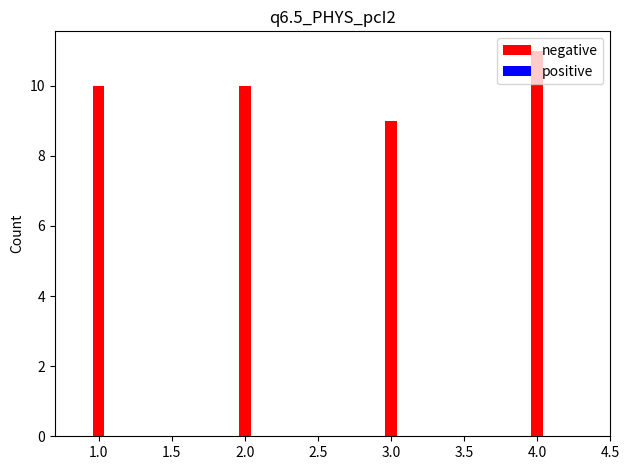

The chart shows a value of 11 at 4.0. True or false?

True